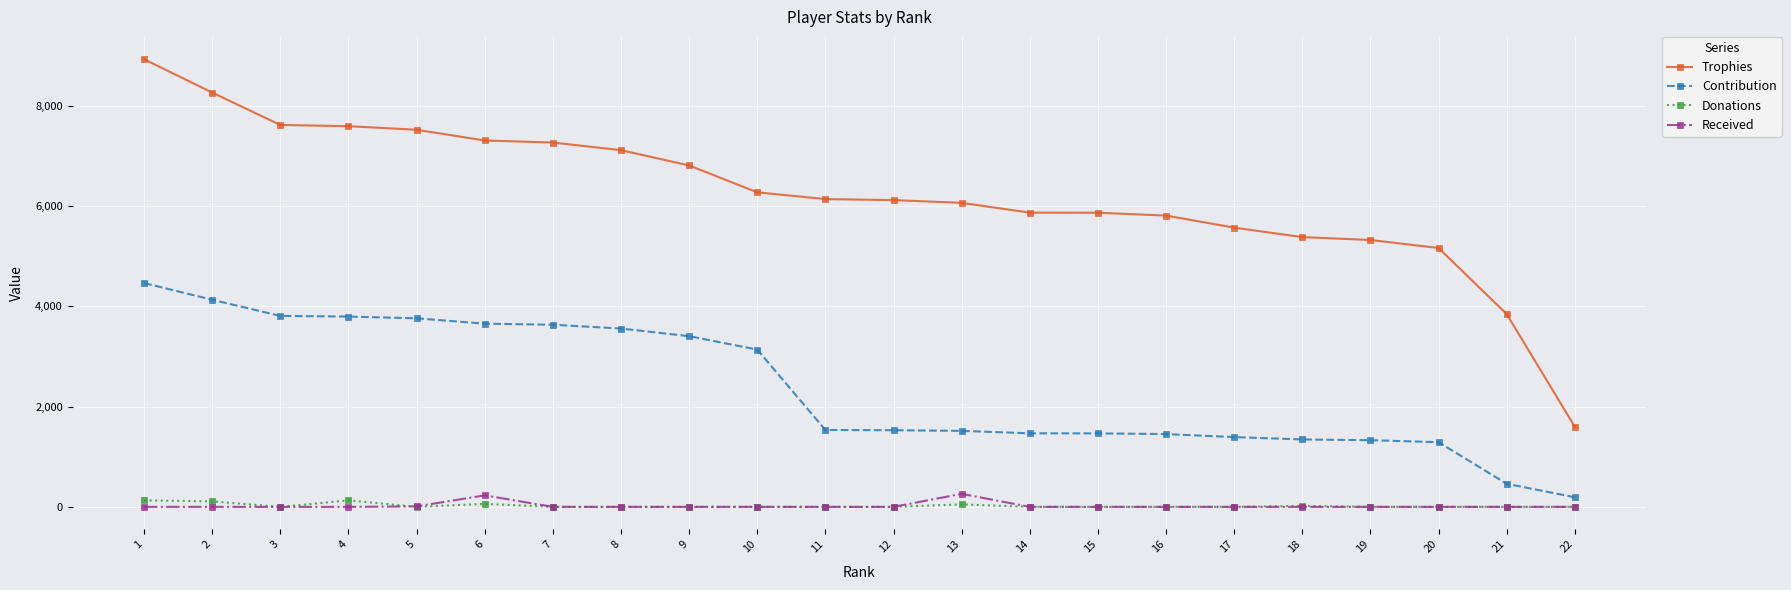

True or false: Trophies and Donations intersect in this chart.

False